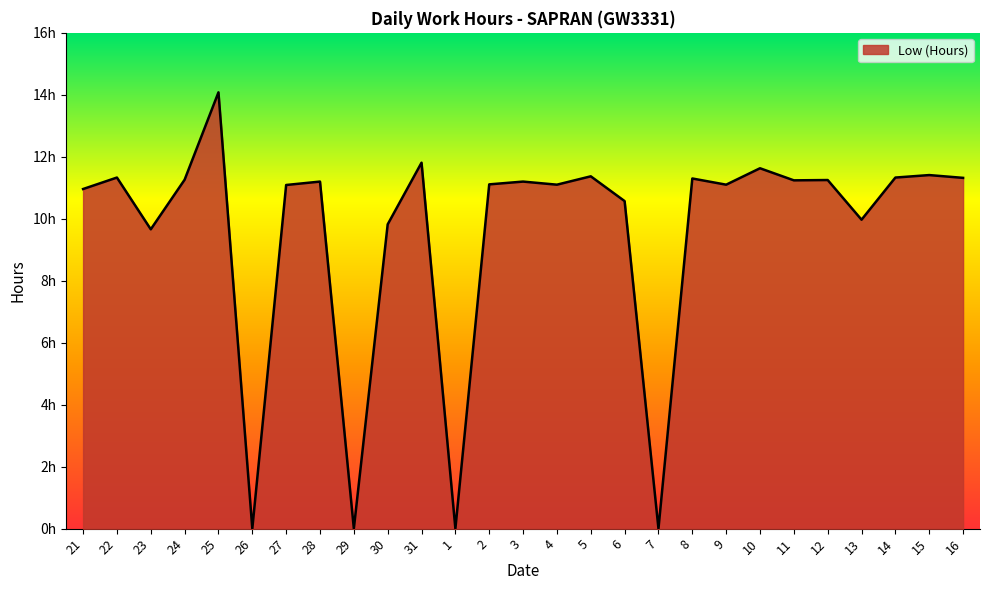

Is this an area chart (filled region under the line)?

Yes